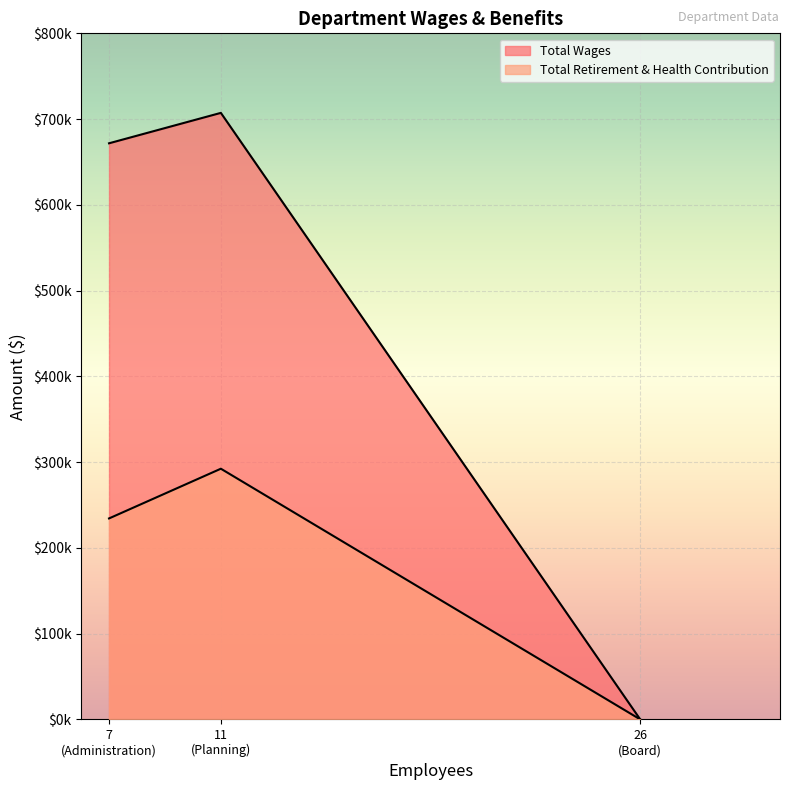

Which has a higher value, 26 (Board) or 11 (Planning)?

11 (Planning)